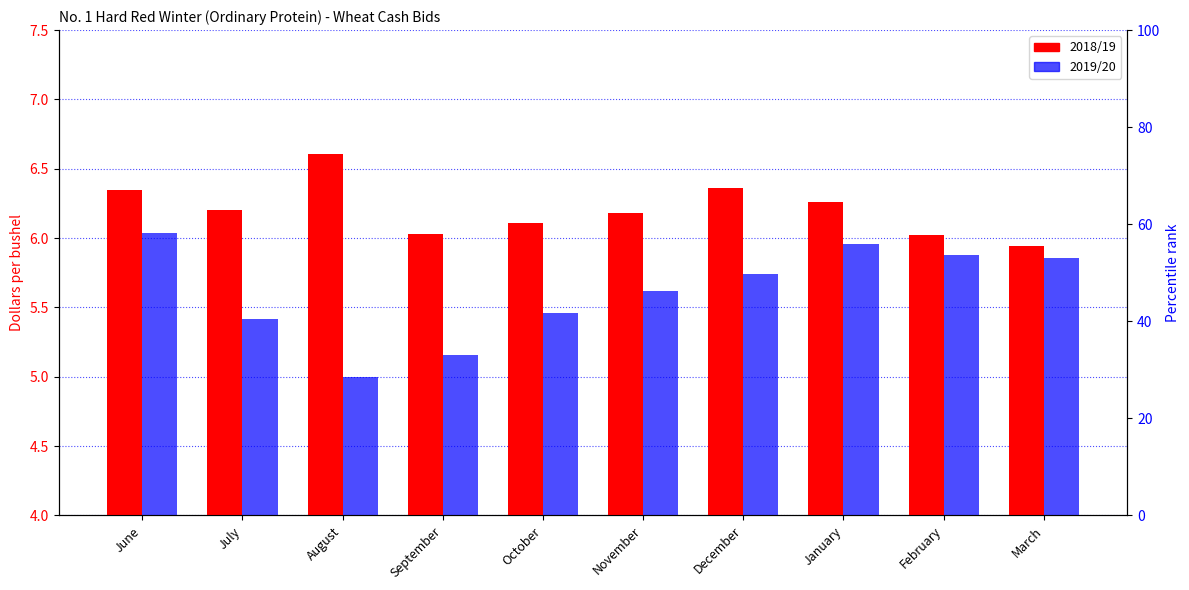

Which series has the widest spread of values?

2019/20